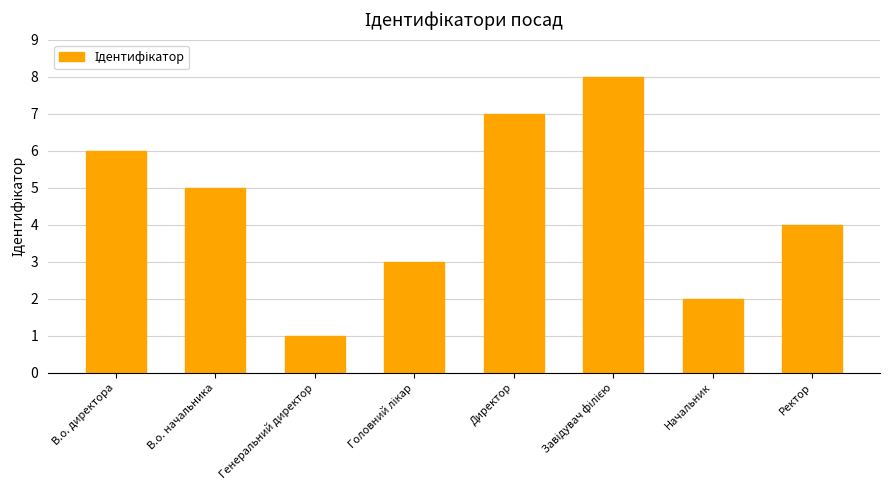

What is the label of the 1st bar from the left?

В.о. директора